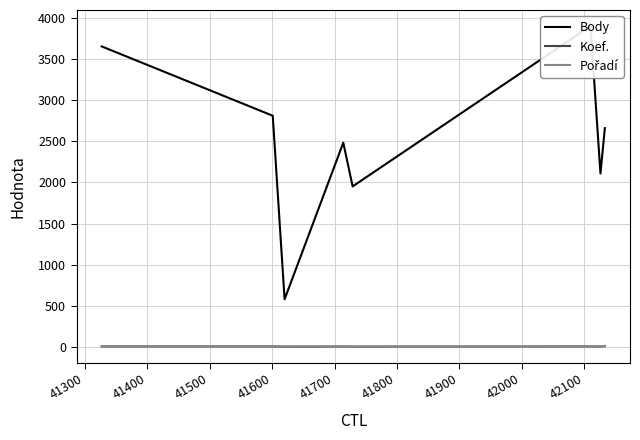

How many lines are shown in the chart?

3